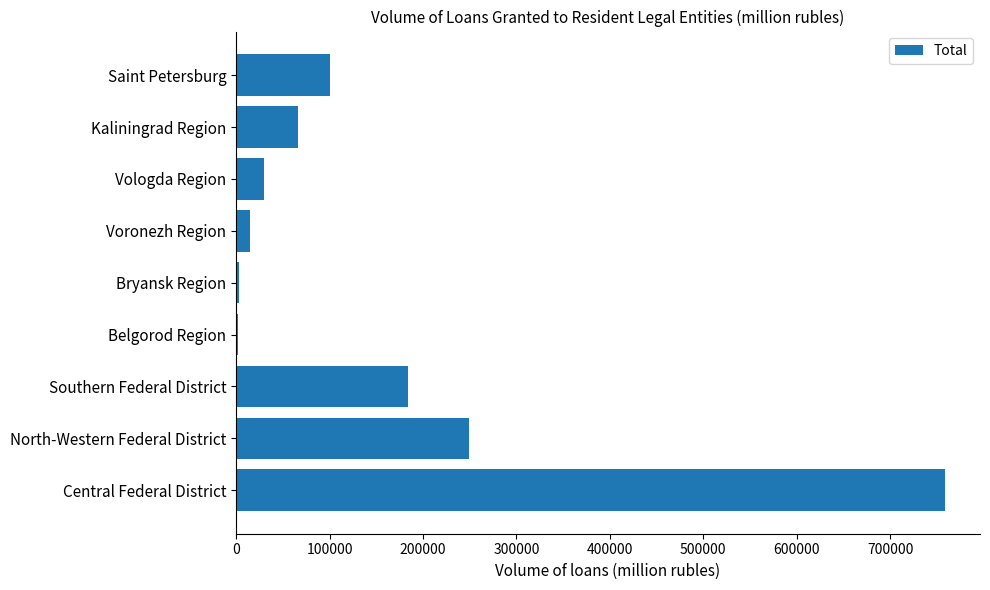

The value at Saint Petersburg is 100881. True or false?

True